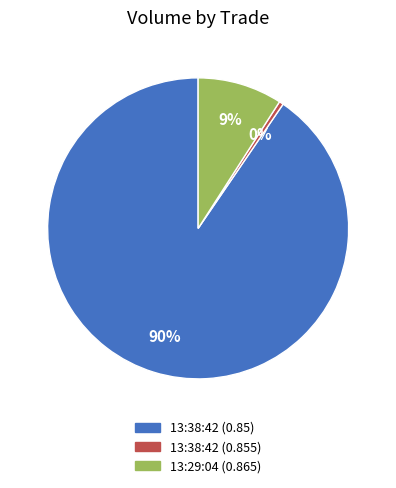

To the nearest percent, what is the average slice percentage?

33%